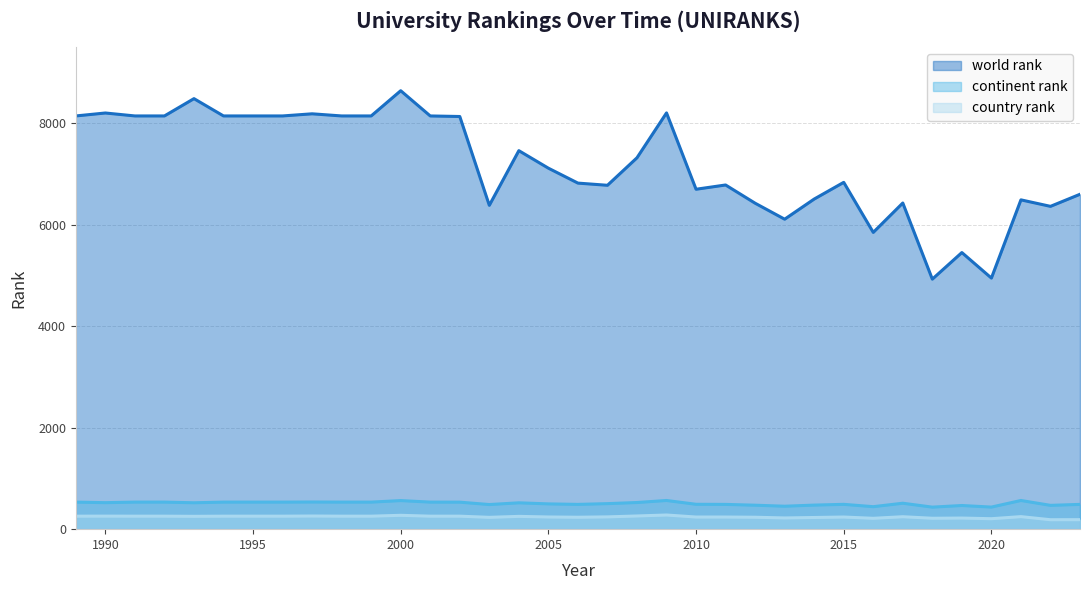

What is the smallest value displayed?

186